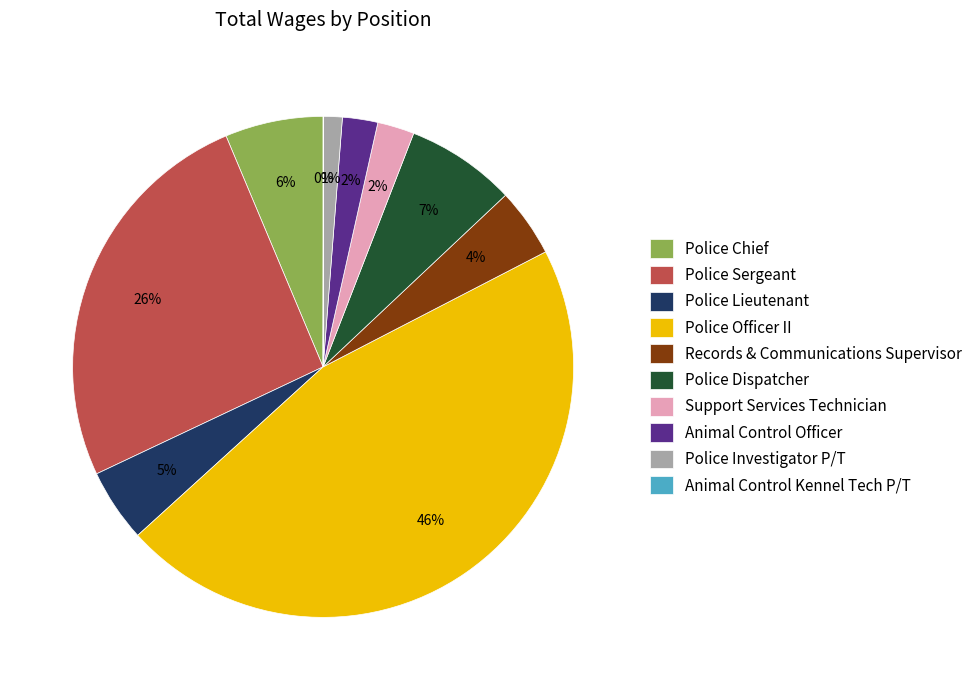

The Police Investigator P/T slice represents 1% of the pie. True or false?

True